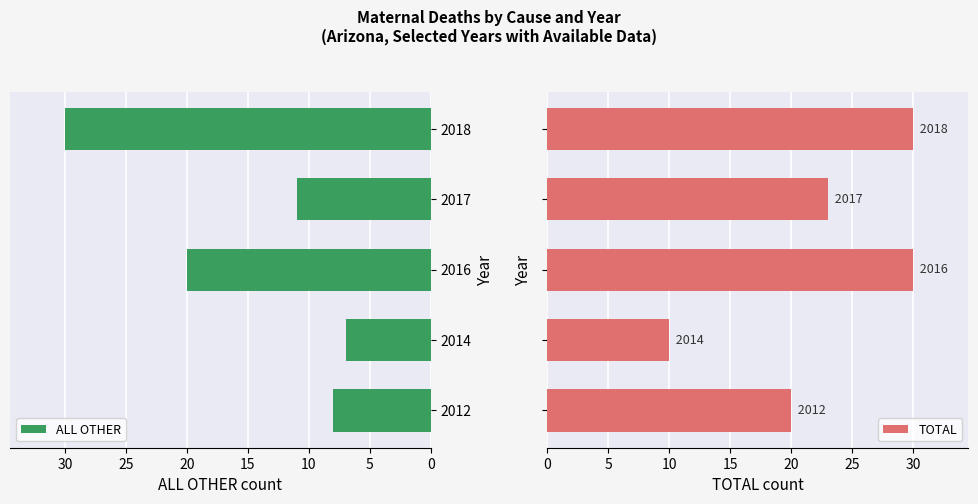

What is the sum of the ALL OTHER values at 2014 and 2012?

15